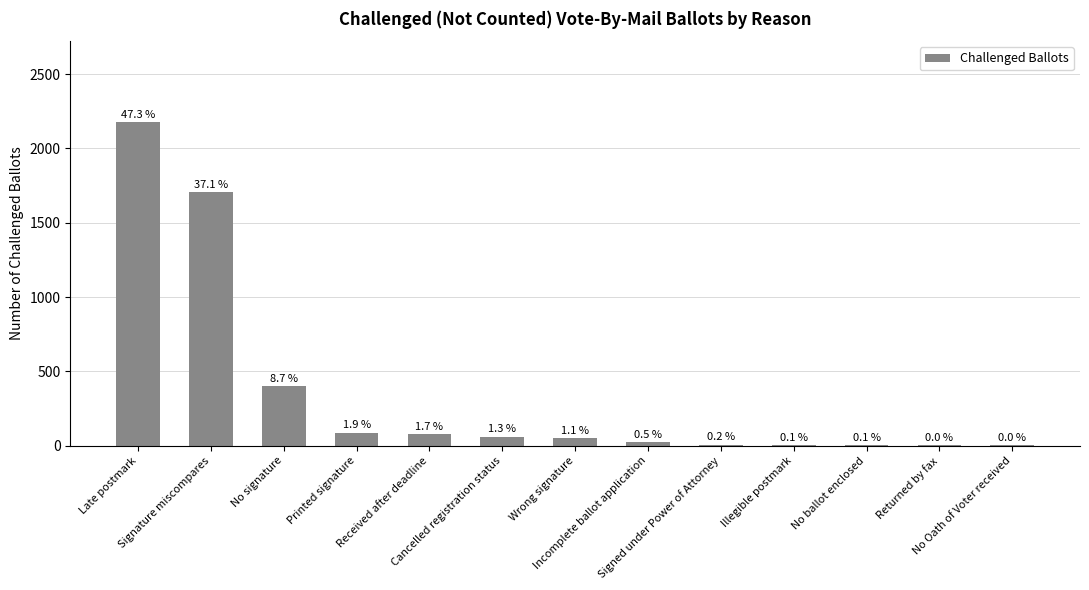

At which category does the chart reach its peak across all series?

Late postmark